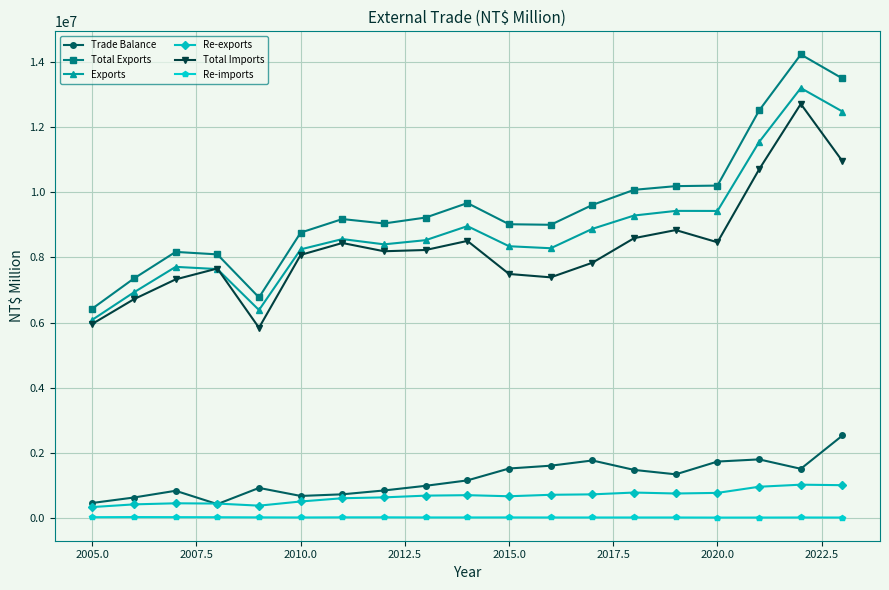

Which series has the largest range (max minus min)?

Total Exports